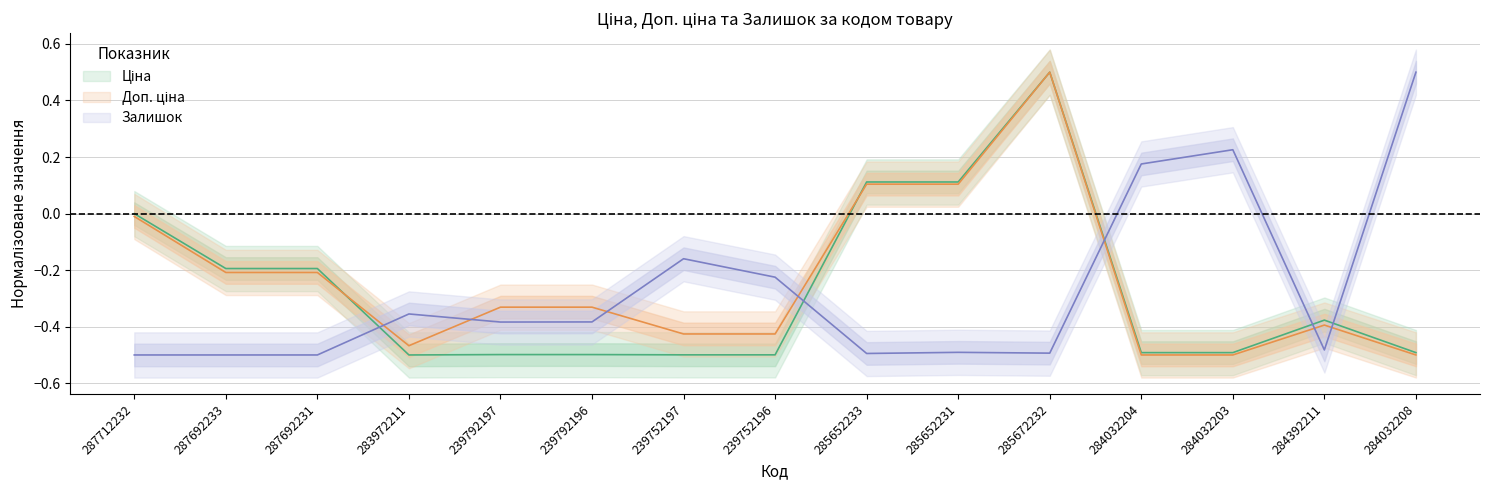

What is the sum of the Ціна values at 239752196 and 239792196?

-1.0